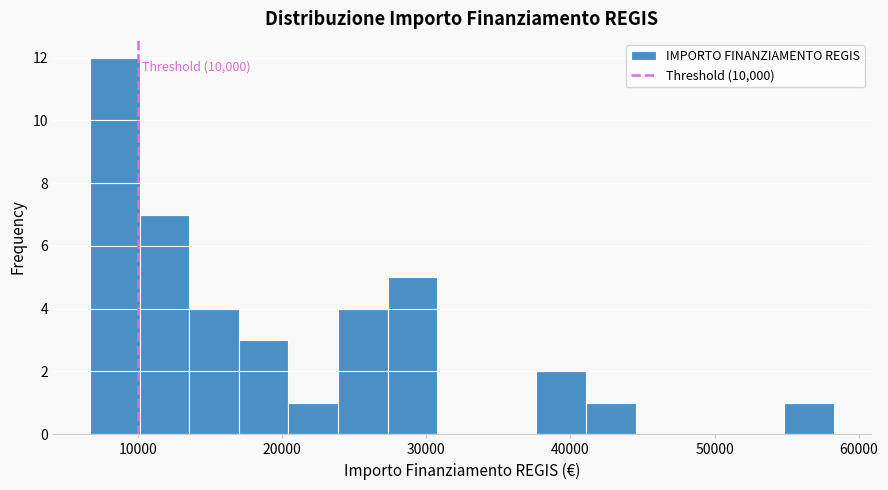

Read against the x-axis, roughly where is the centre of the tallest bar?

8000